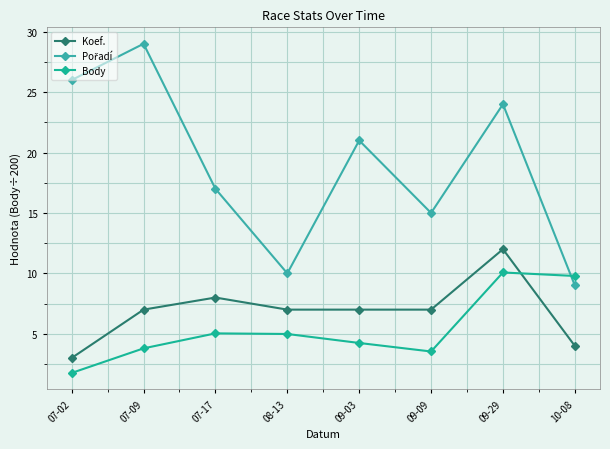

What is the difference between the highest and lowest values at 09-03?

16.8